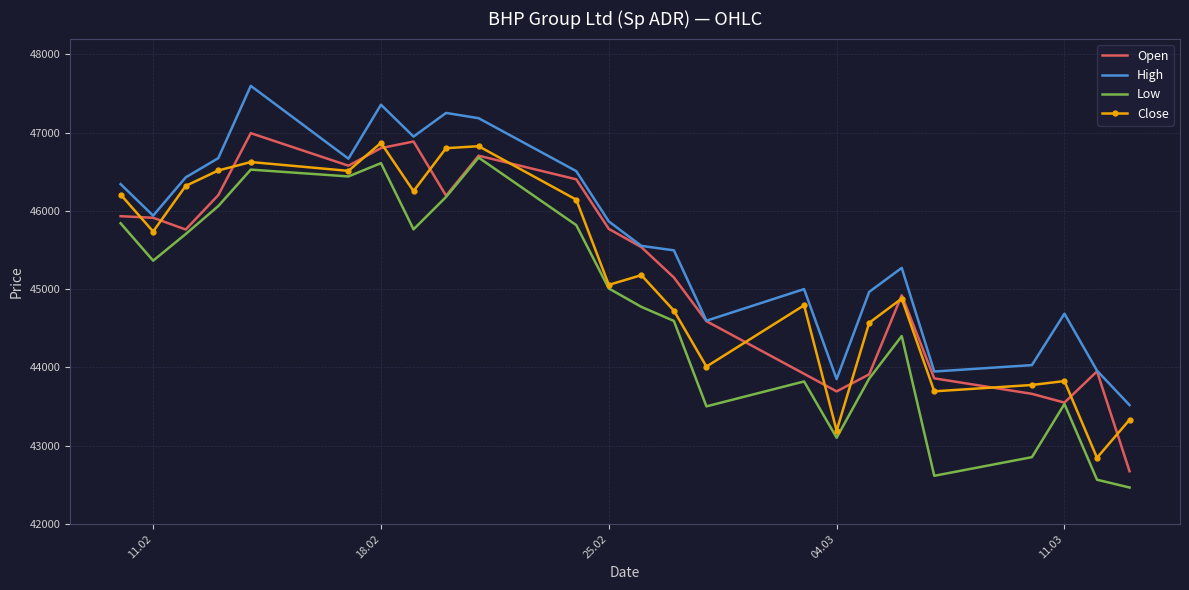

What is the maximum value shown in the chart?

47596